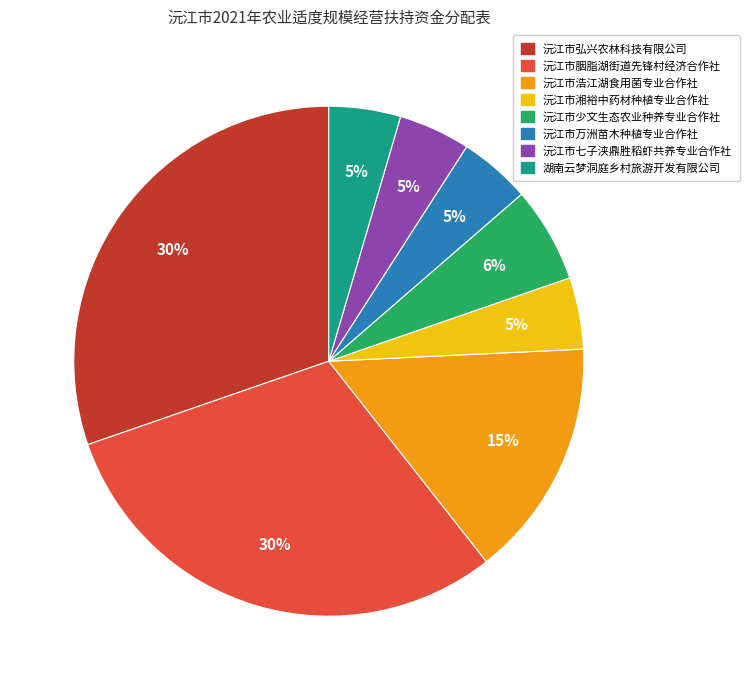

What percentage is the 沅江市少文生态农业种养专业合作社 slice, to the nearest percent?

6%